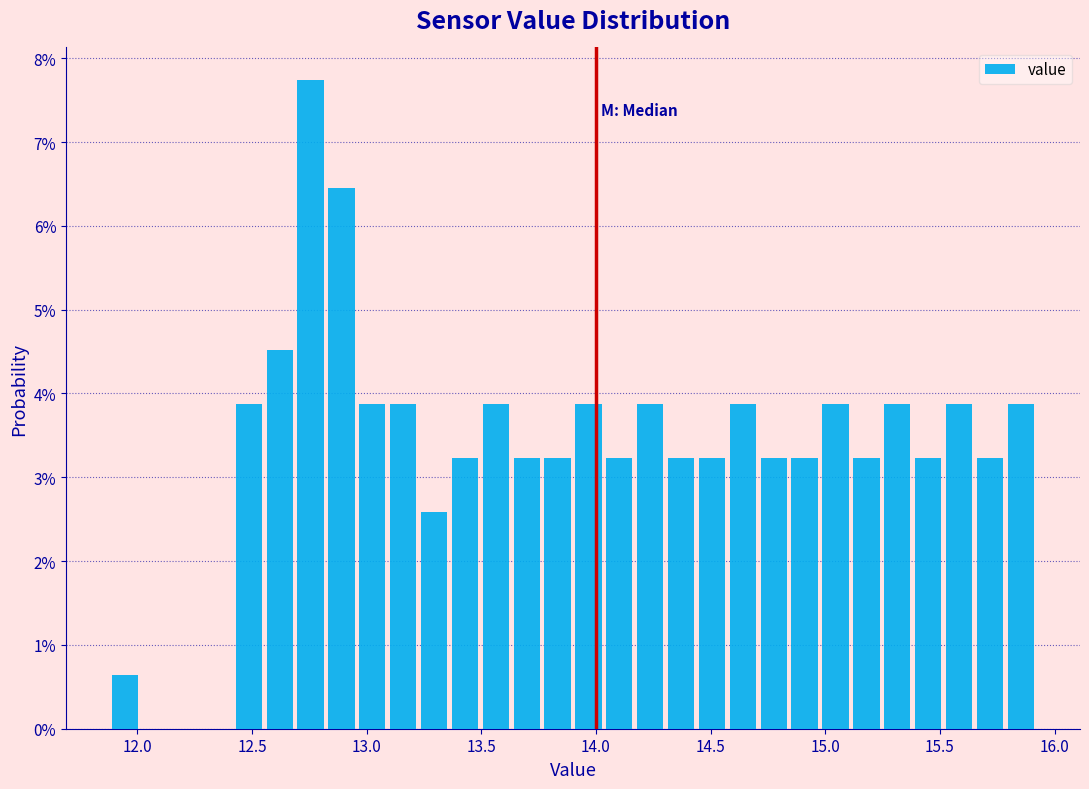

Around what value on the x-axis is the tallest bar? Give the approximate position of its centre, as read against the axis.

12.75